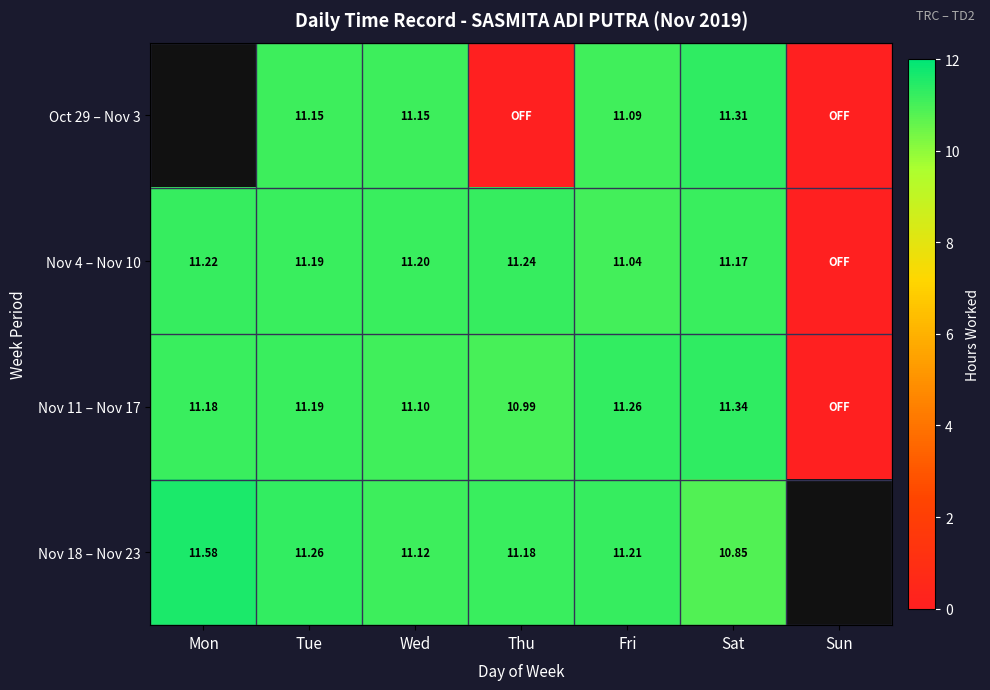

Is the value of Nov 11 – Nov 17 at Thu greater than the value of Nov 4 – Nov 10 at Wed?

No